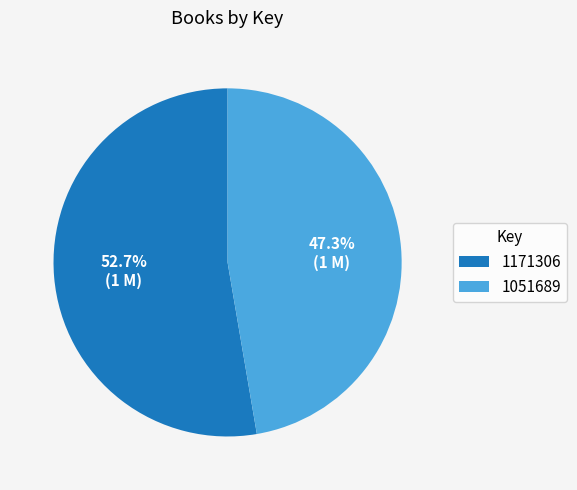

Does any single category account for the majority?

Yes